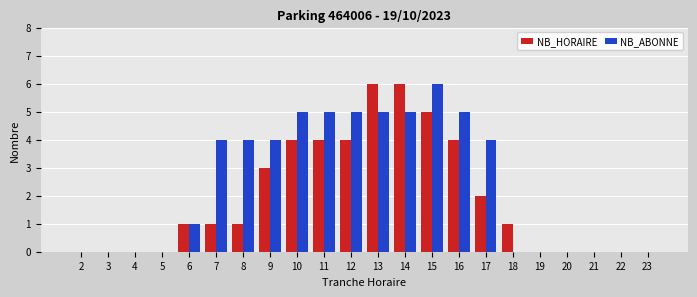

How many groups of bars are there?

22